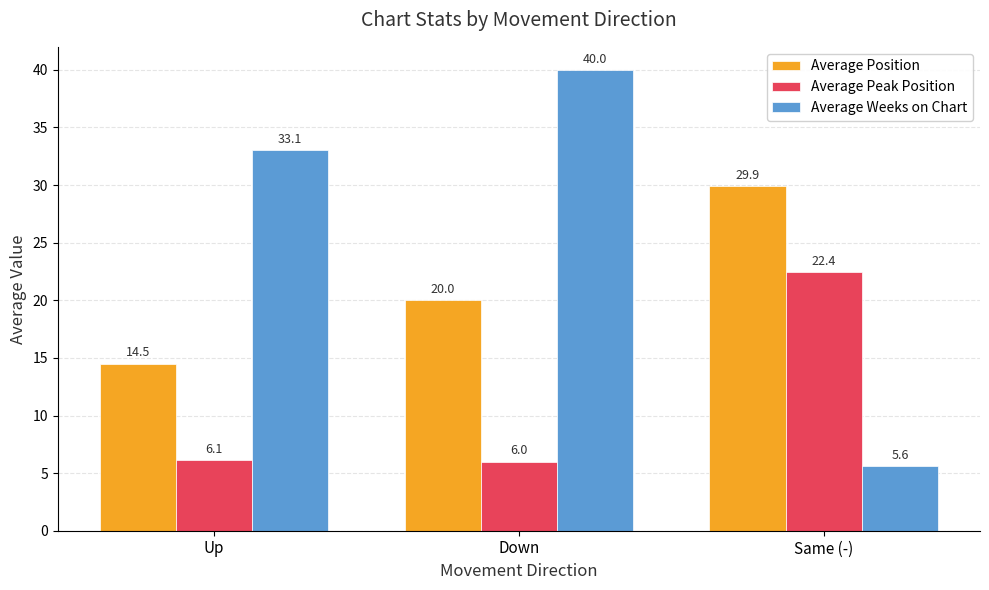

How many bars are there in total?

9